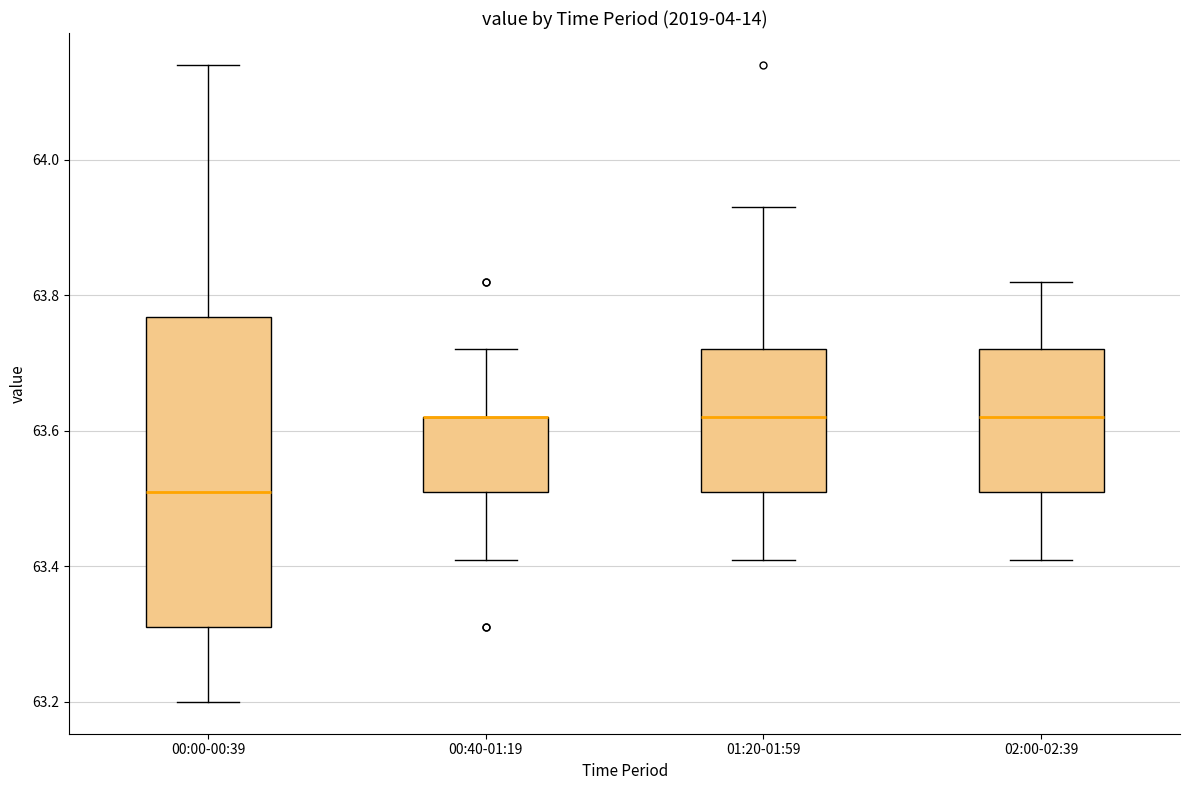

Reading left to right, transcribe this box plot: for each box, give where its median line is, the range the box spans, and where its two whiskers end, as read against the y-axis. The values are not printed on the chart, so give them approximately, as read against the axis.

00:00-00:39: median 63.52, box 63.32 to 63.76, whiskers 63.20 to 64.14
00:40-01:19: median 63.62 (drawn on the box's upper edge), box 63.52 to 63.62, whiskers 63.42 to 63.72
01:20-01:59: median 63.62, box 63.52 to 63.72, whiskers 63.42 to 63.94
02:00-02:39: median 63.62, box 63.52 to 63.72, whiskers 63.42 to 63.82